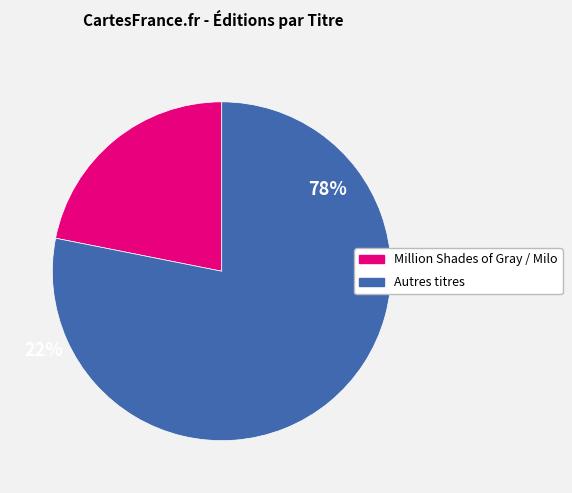

Does any single category account for the majority?

Yes